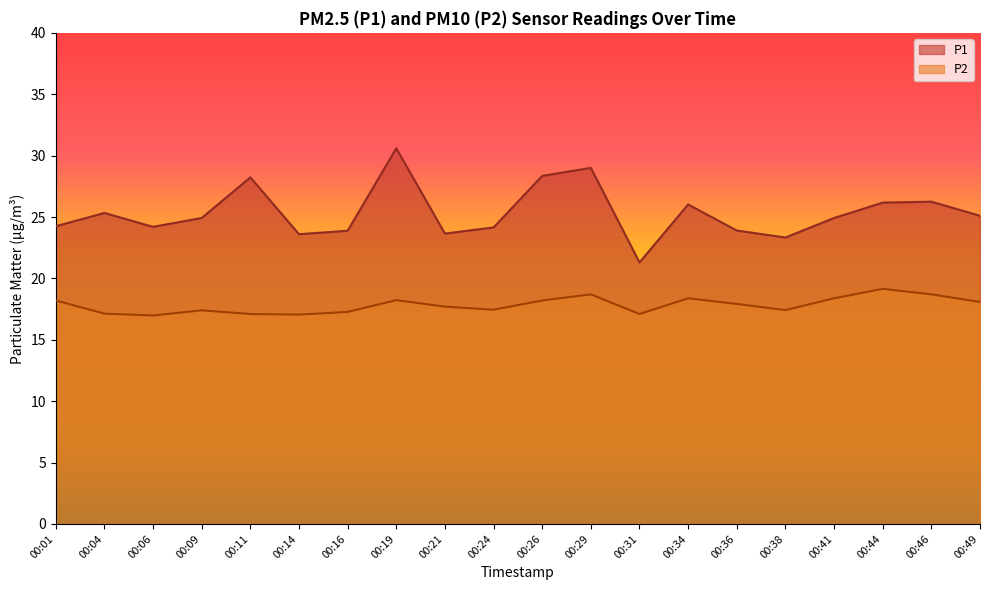

True or false: P1 and P2 cross at least once.

False